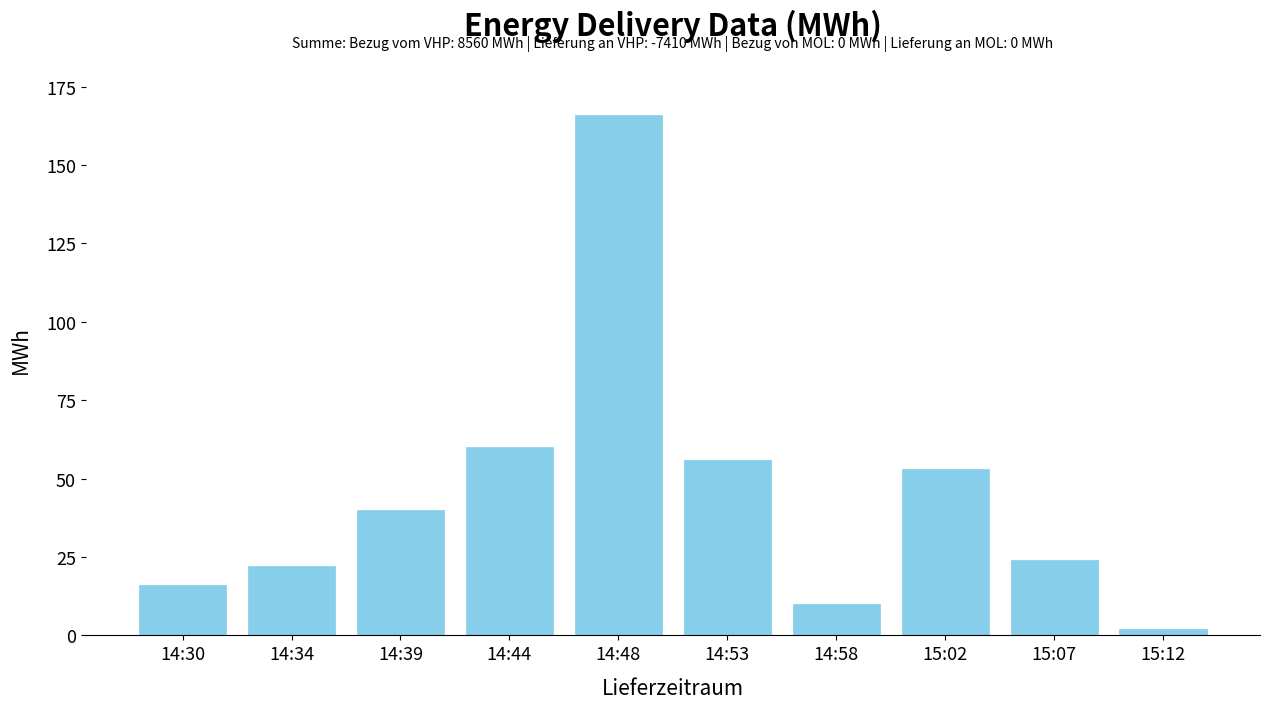

Reading right to left, list all the values displayed in this chart.

2	24	53	10	56	166	60	40	22	16